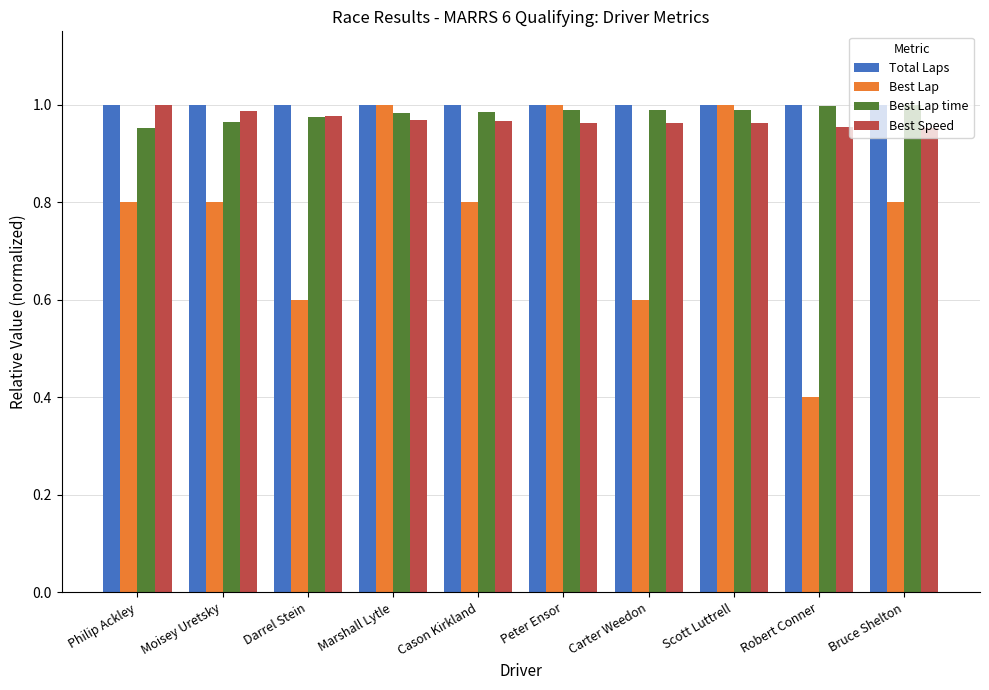

How many bars are there in each group?

4